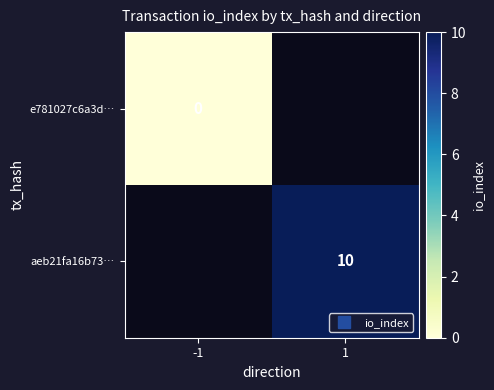

At which category does the chart reach its minimum across all series?

-1